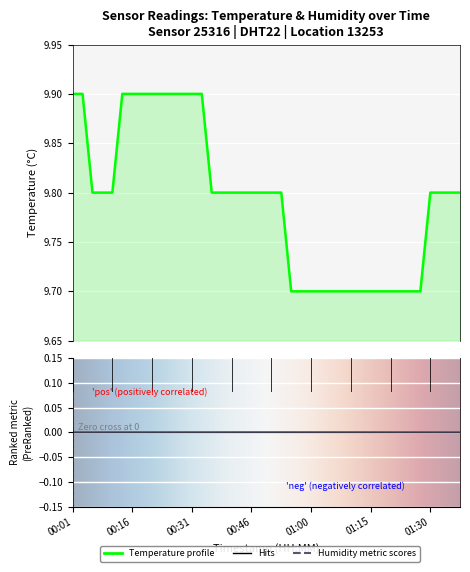

What is the ratio of the value at 00:55 to the value at 00:53?

1.0